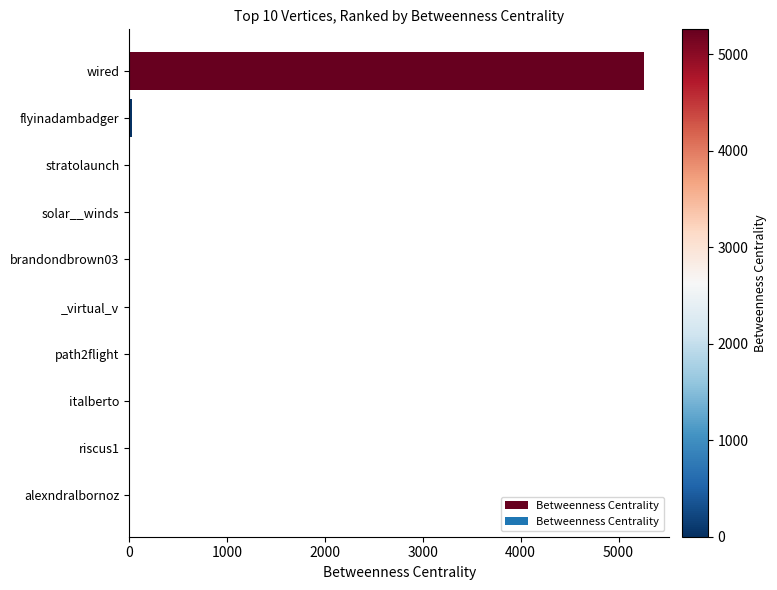

Which label corresponds to the largest value in the chart?

wired